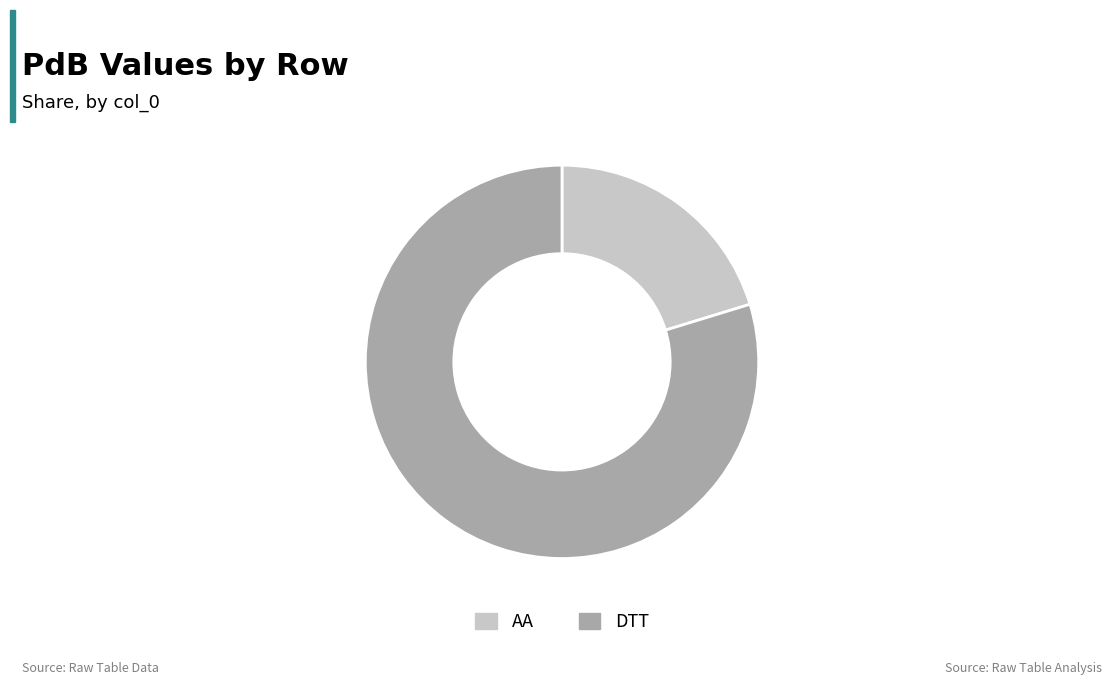

Which category has the smallest portion of the pie?

AA